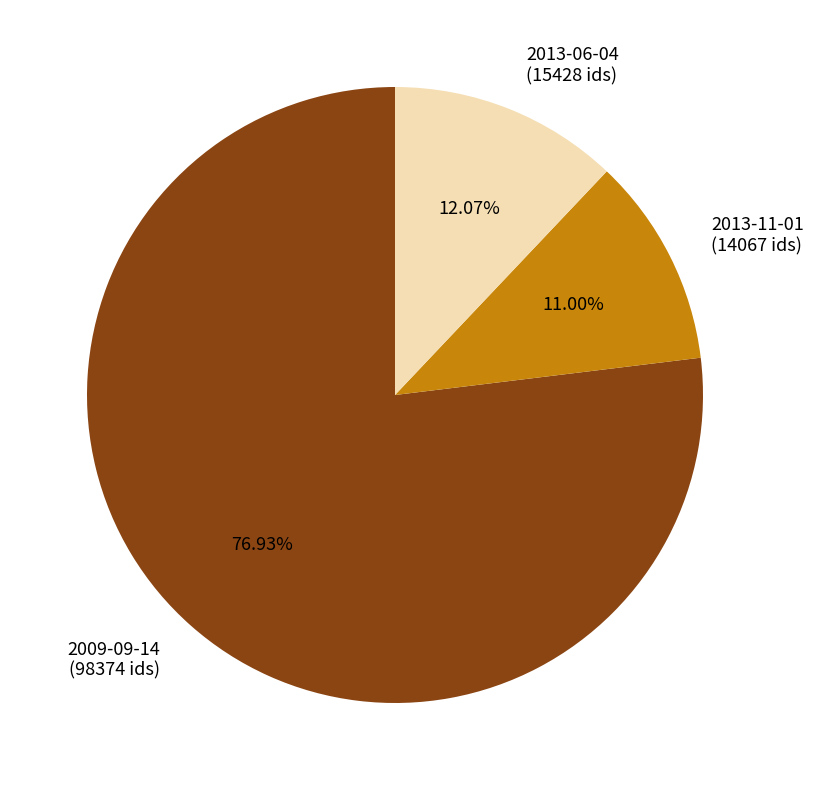

Do 2013-06-04 and 2009-09-14 together represent more than half of the pie?

Yes